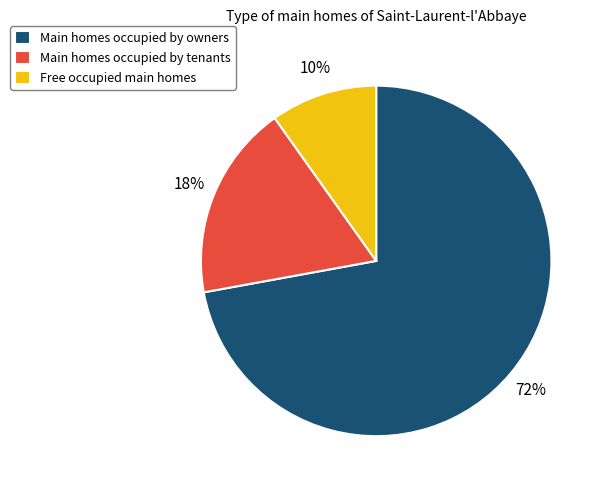

Which category has the biggest portion of the pie?

Main homes occupied by owners